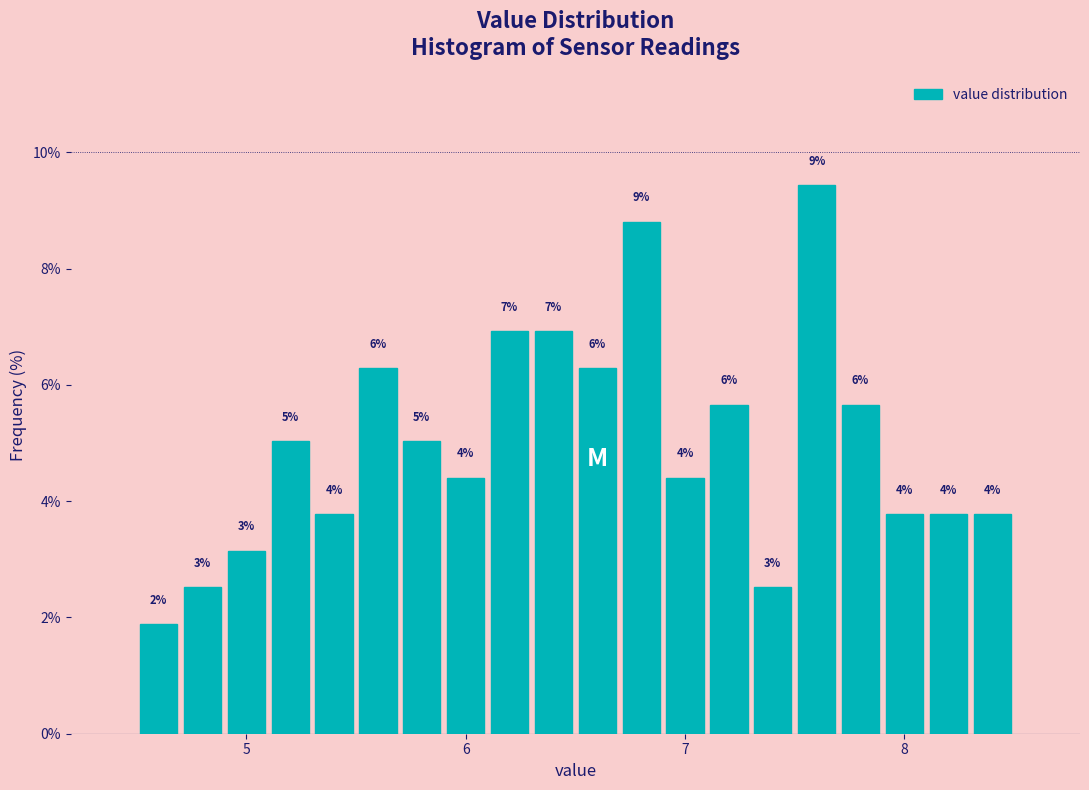

Around what value on the x-axis is the tallest bar? Give the approximate position of its centre, as read against the axis.

7.6